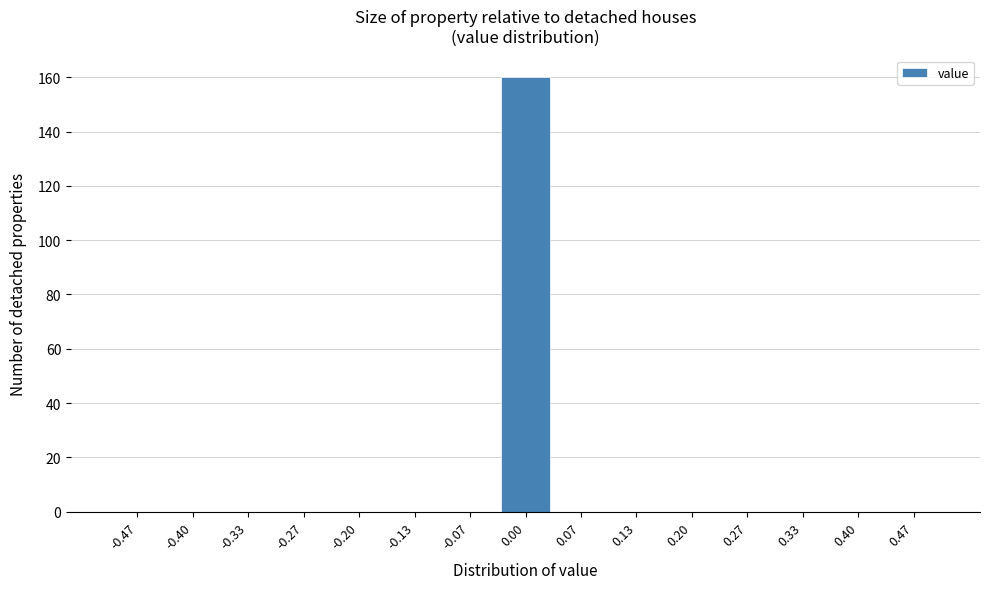

What is the height of the bar covering -0.03 to 0.03 on the x-axis? Neither the bar edges nor the heights are printed on the chart, so give them approximately, as read against the axes.

160